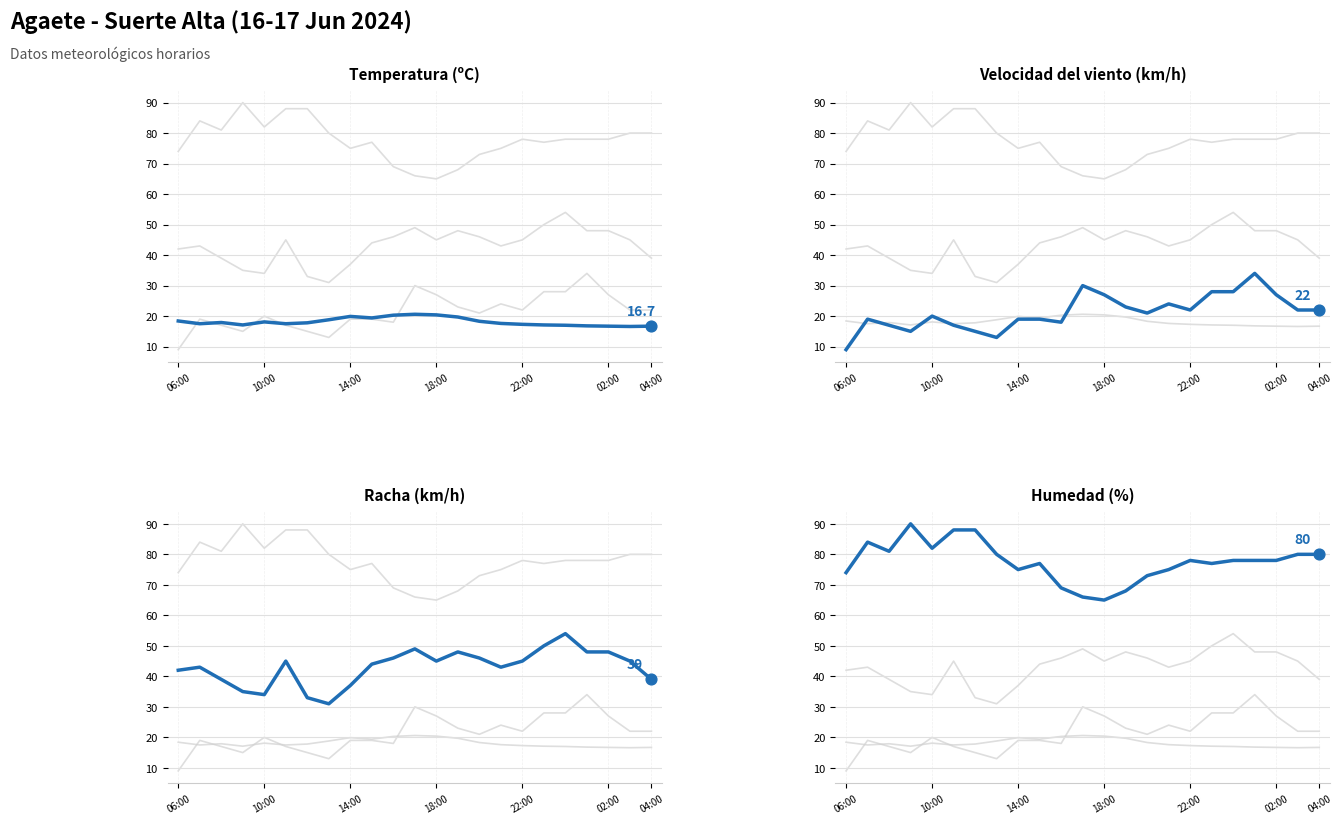

Which series reaches the maximum Y coordinate?

Humedad (%)